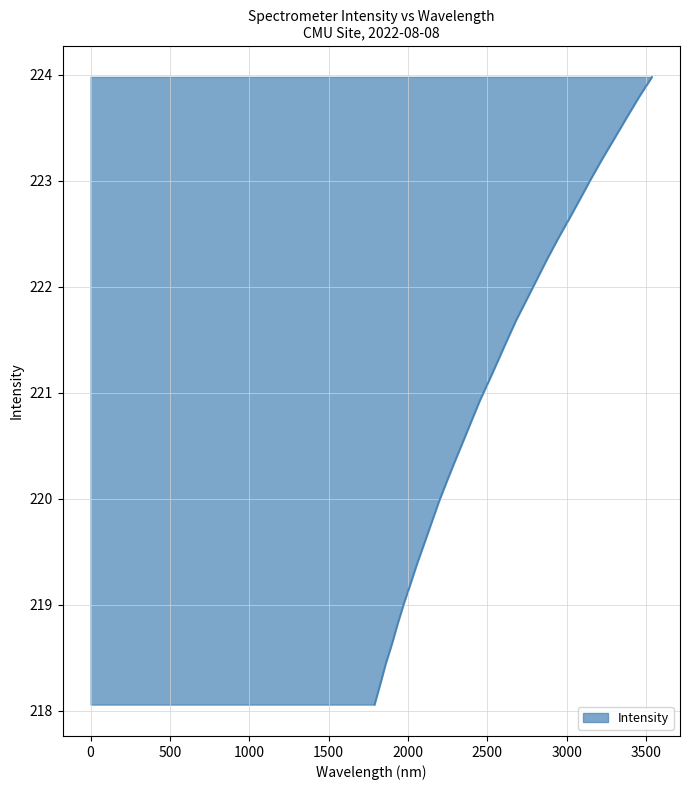

List the labels in order of value, largest first.

223.9802, 223.7895, 223.5987, 223.408, 223.2172, 223.0264, 222.8355, 222.6447, 222.4538, 222.263, 222.0721, 221.8812, 221.6902, 221.4993, 221.3083, 221.1174, 220.9264, 220.7354, 220.5444, 220.3533, 220.1623, 219.9712, 219.7801, 219.589, 219.3979, 219.2067, 219.0156, 218.8244, 218.6332, 218.442, 218.2508, 218.0596